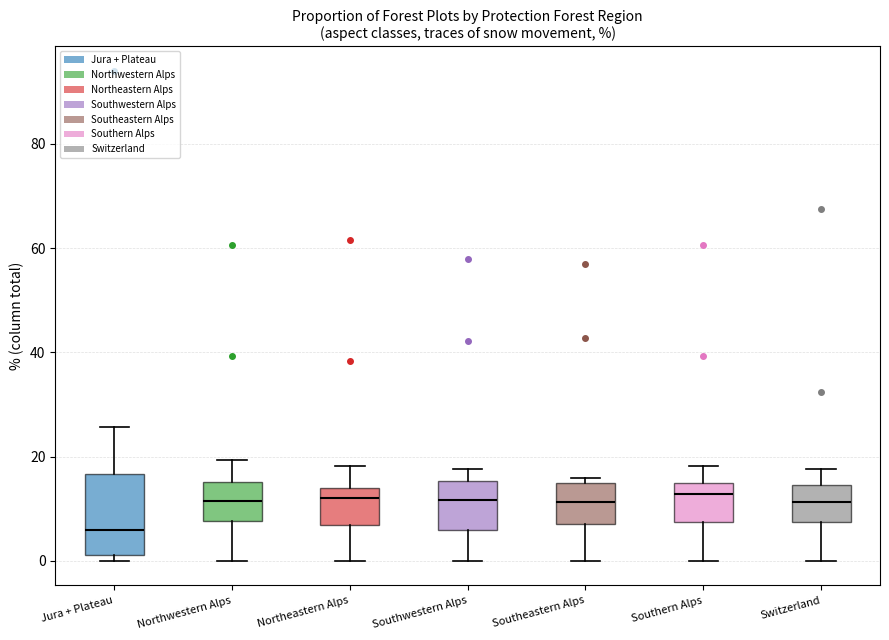

Which box is the tallest, from its lower edge to its upper edge?

Jura + Plateau